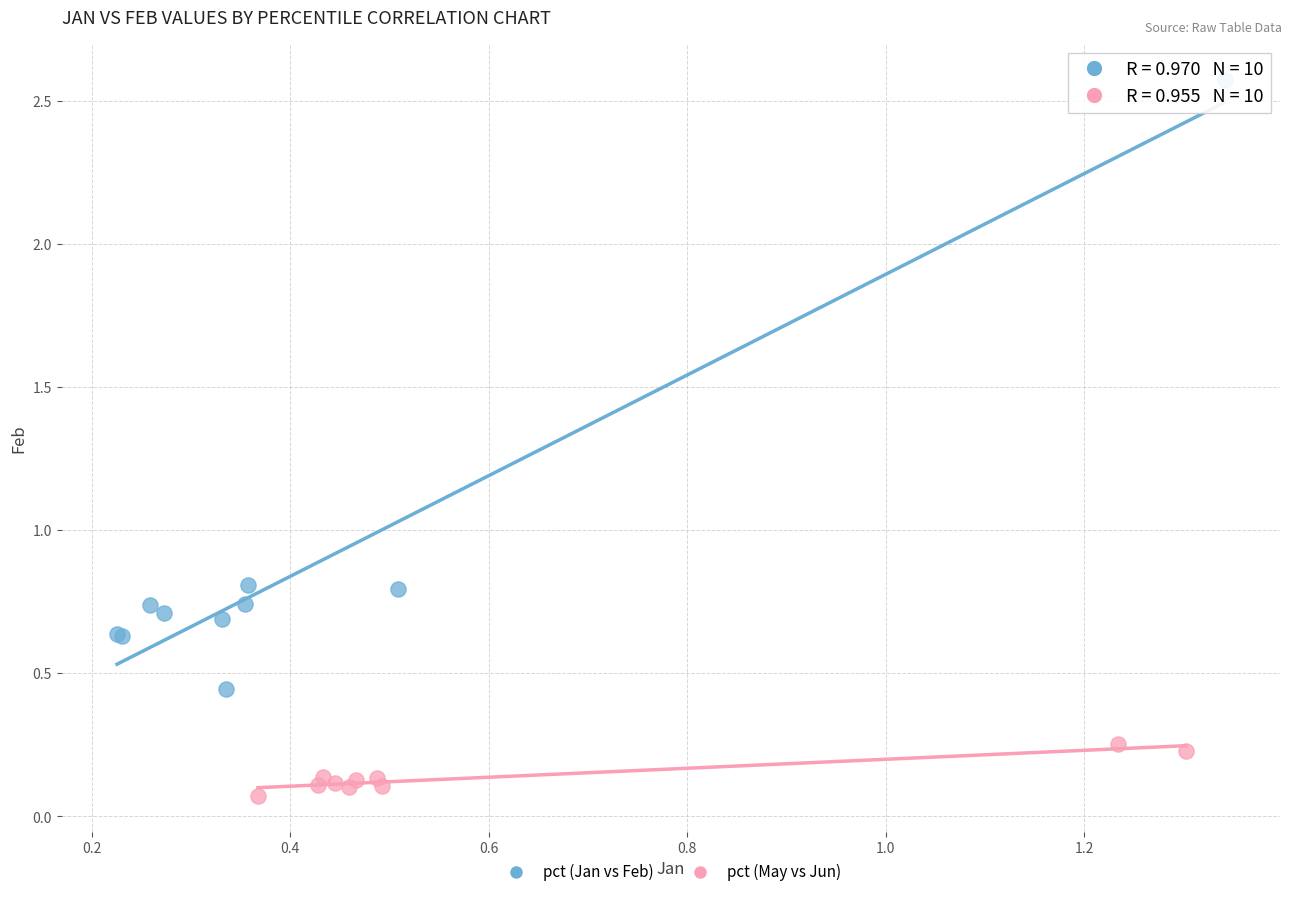

Which series has the largest Y range (max minus min)?

pct (Jan vs Feb)